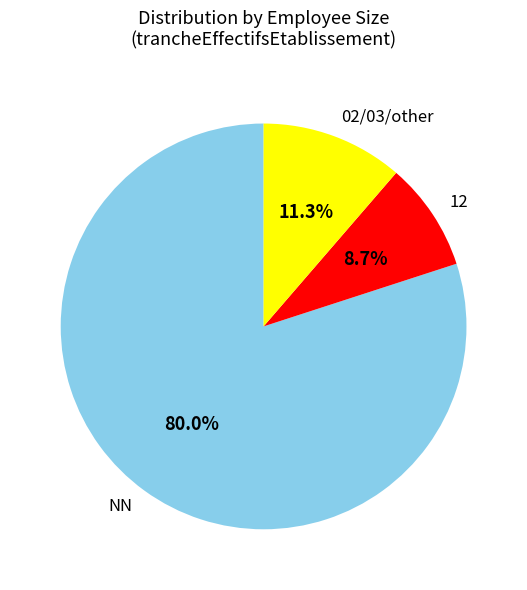

What portion of the pie excludes NN?

20.0%